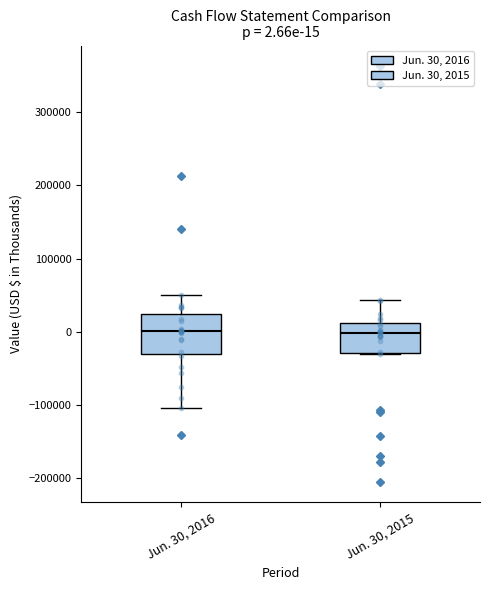

Which box is the tallest, from its lower edge to its upper edge?

Jun. 30, 2016